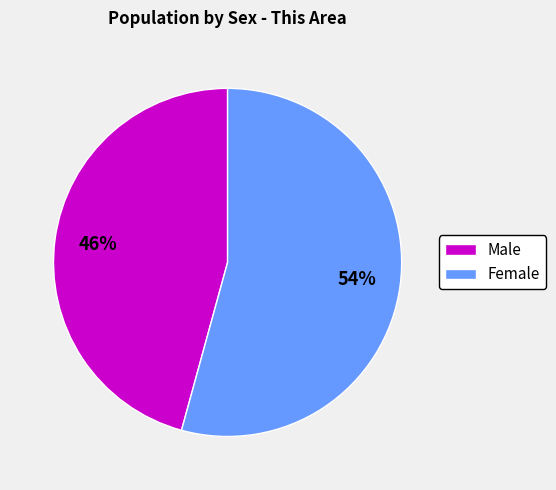

Rank the categories by value from highest to lowest.

Female, Male